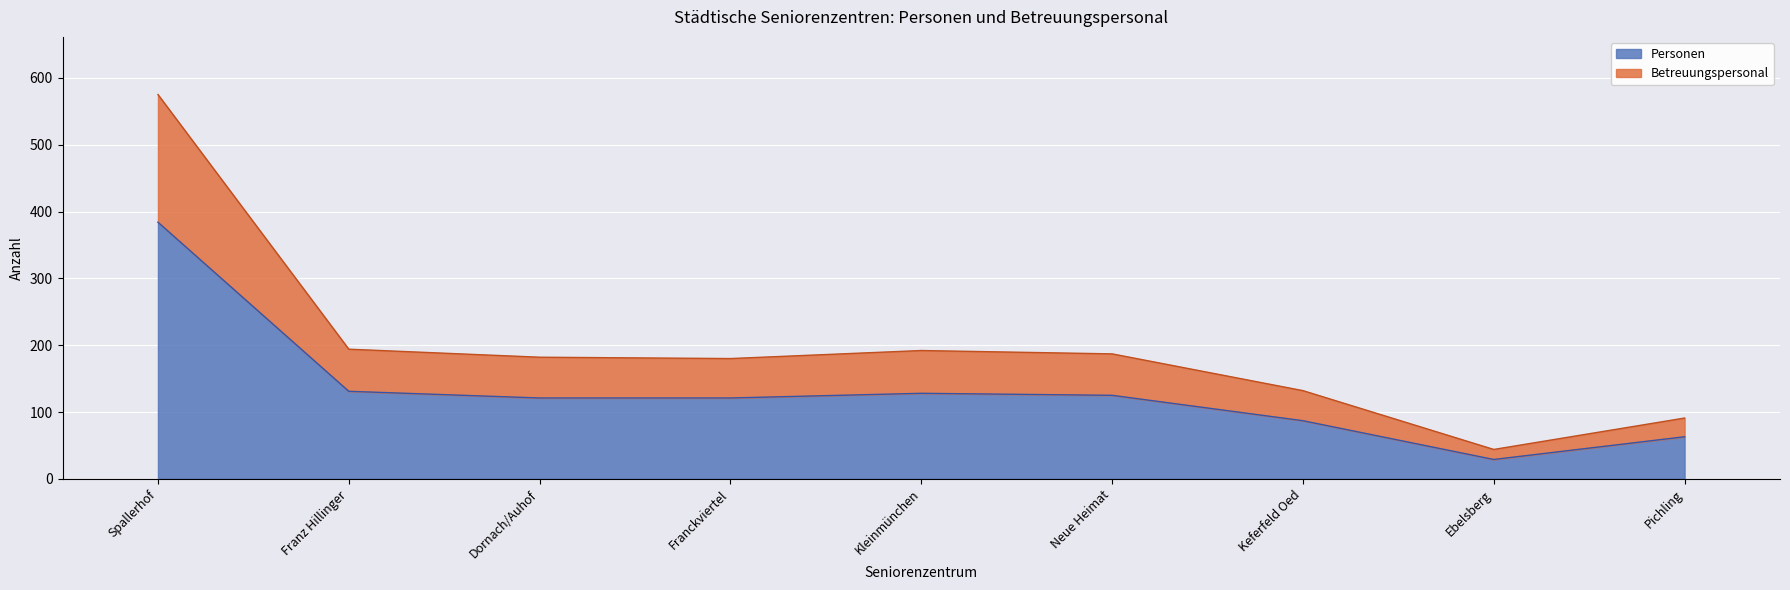

At which label does Personen reach its minimum?

Ebelsberg